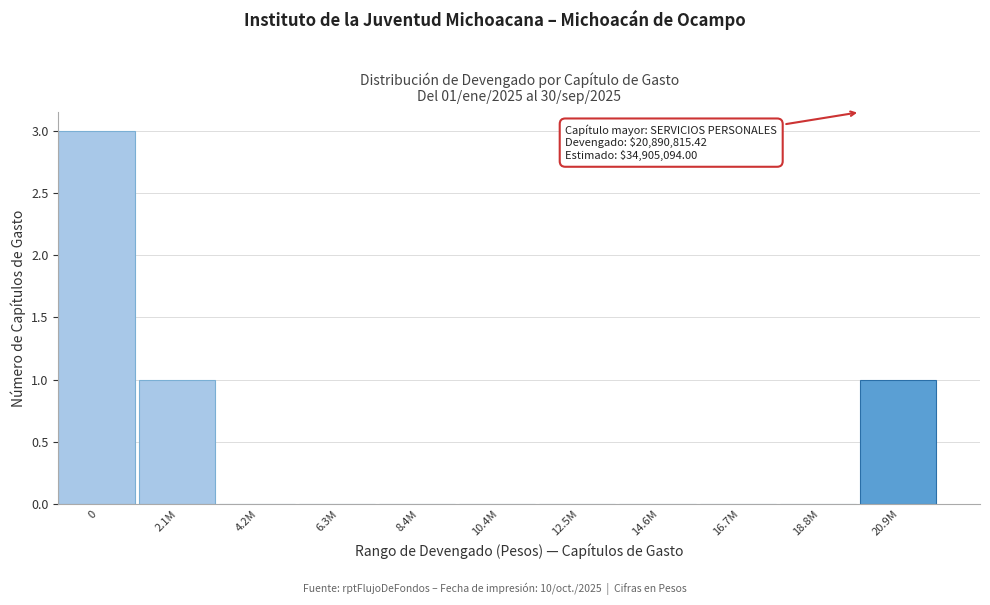

Reading right to left, what are all the values shown in this chart?

20.9M=1	18.8M=0	16.7M=0	14.6M=0	12.5M=0	10.4M=0	8.4M=0	6.3M=0	4.2M=0	2.1M=1	0=3